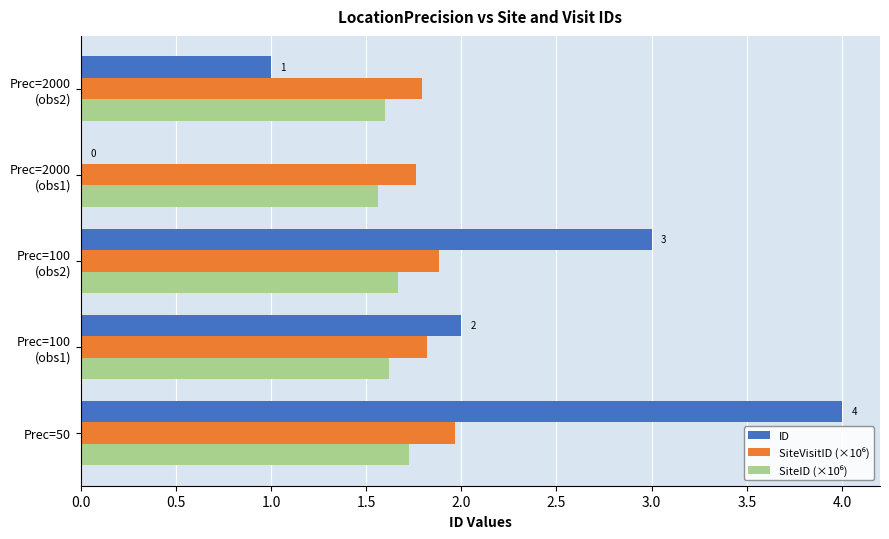

At which category is the sum across all series the highest?

Prec=50